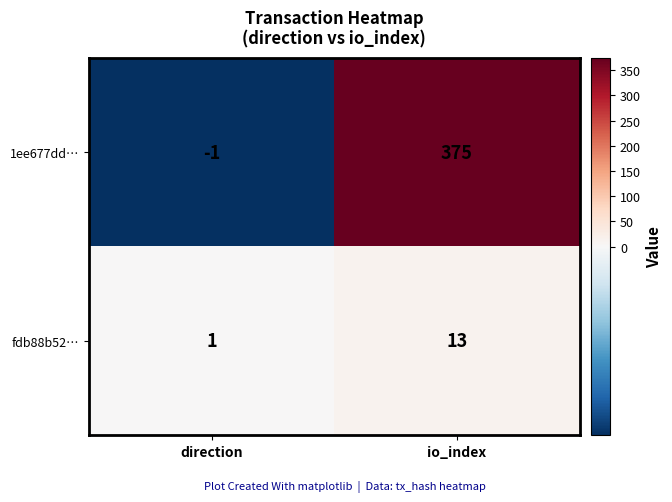

The fdb88b52… series shows 1 at direction. True or false?

True